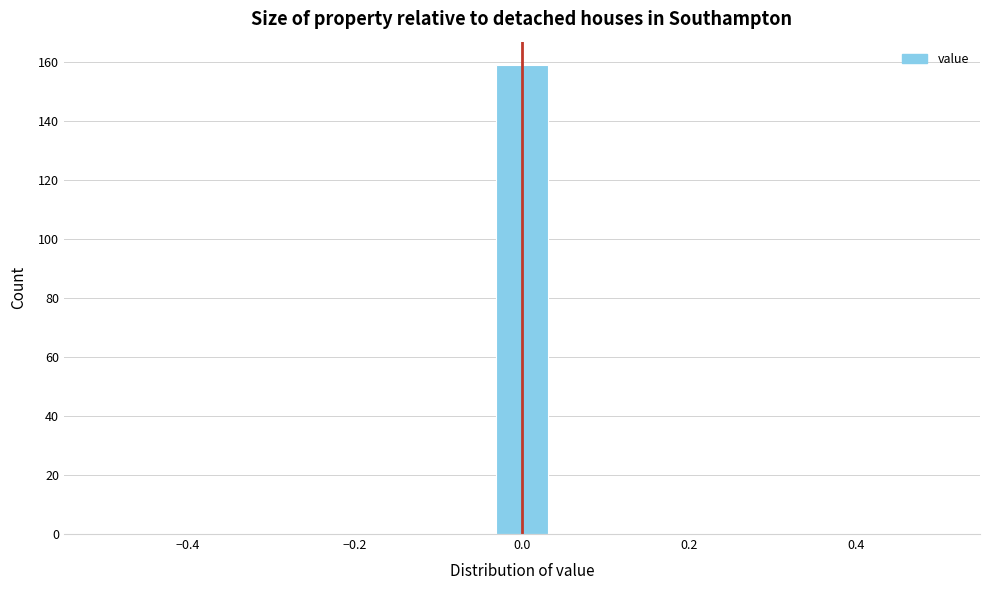

Read against the x-axis, roughly where is the centre of the tallest bar?

0.00